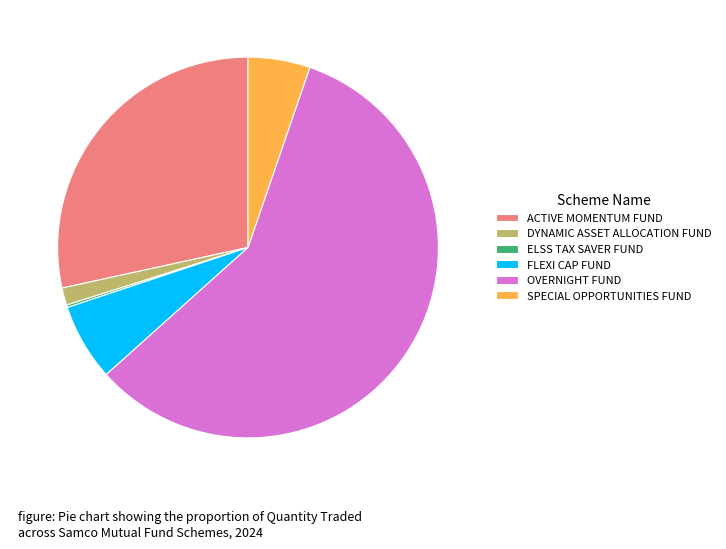

Which category accounts for the majority?

OVERNIGHT FUND